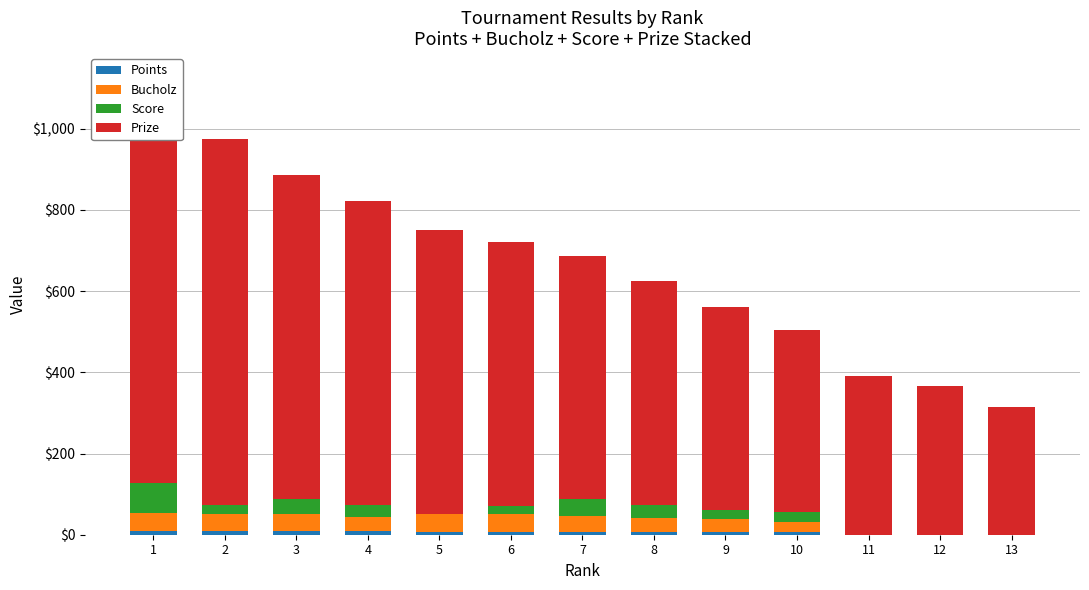

Which category has the highest value in the Bucholz series?

5